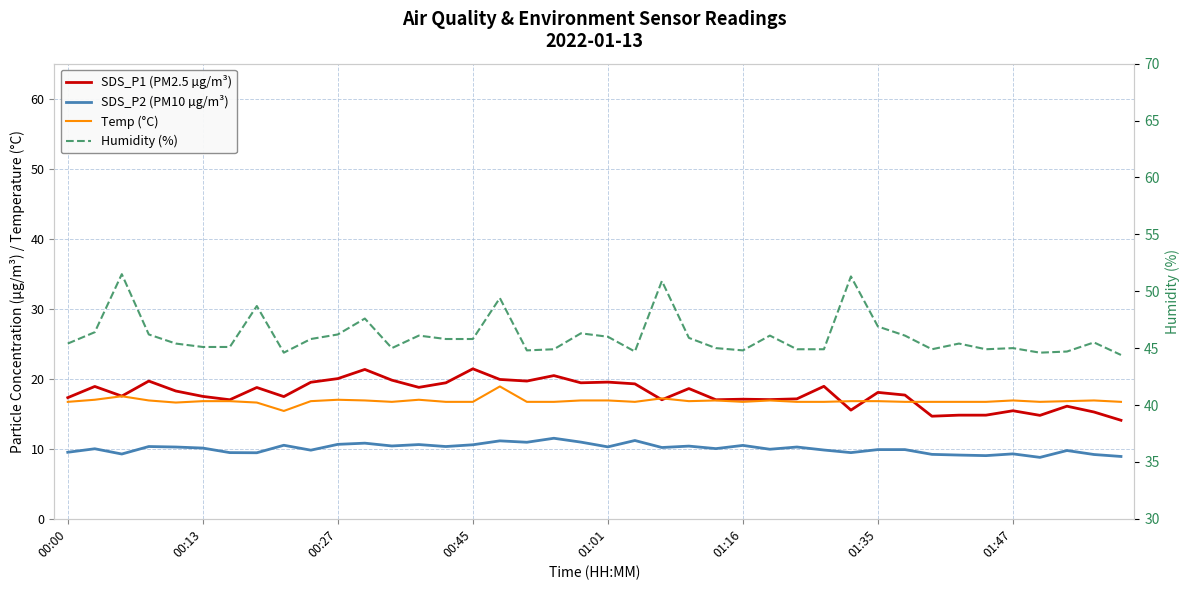

Does the chart display data point markers on the line(s)?

No